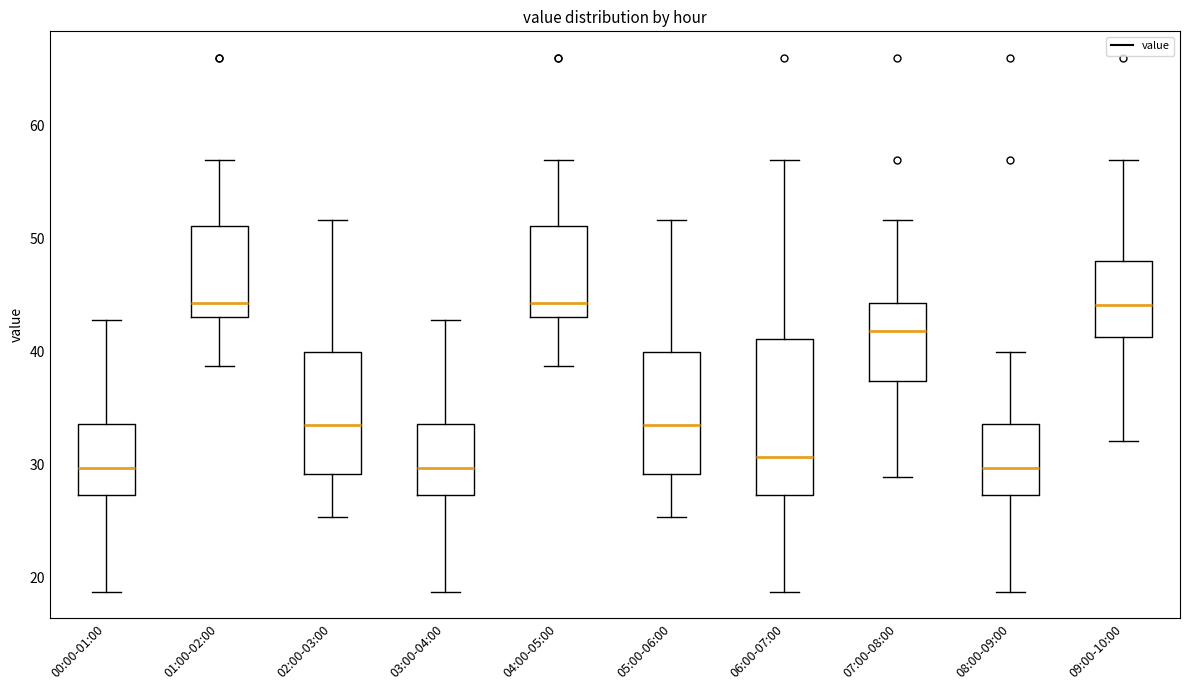

Where does the lower whisker of the box for 05:00-06:00 end on the y-axis? The values are not printed on the chart, so give them approximately, as read against the axis.

25